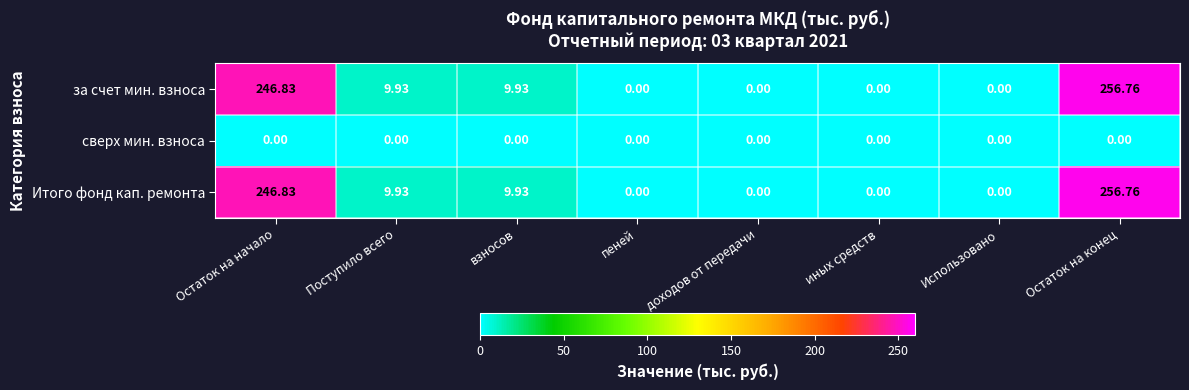

Which category has the highest value across all series?

Остаток на конец